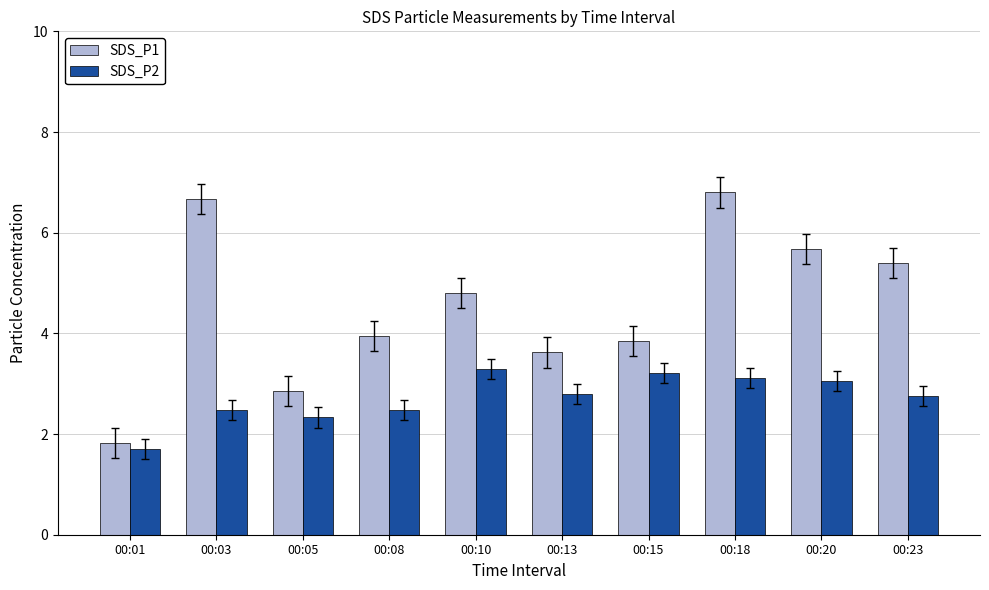

How many series are shown in this chart?

2